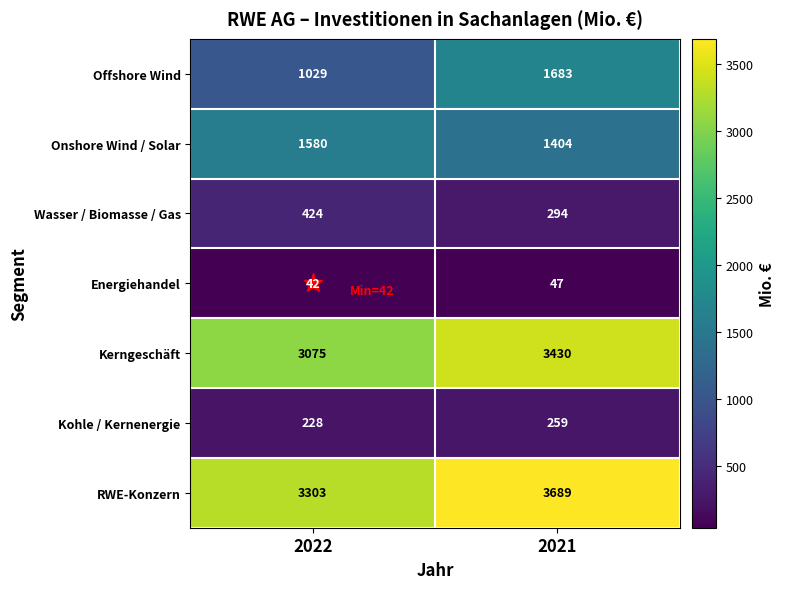

At how many categories does at least one series exceed 496?

2